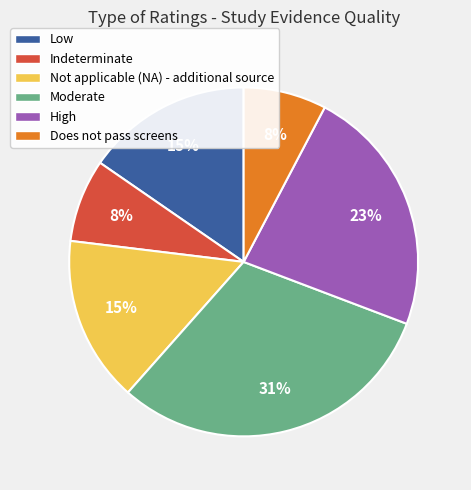

What is the ratio of the value at Indeterminate to the value at Does not pass screens?

1.0